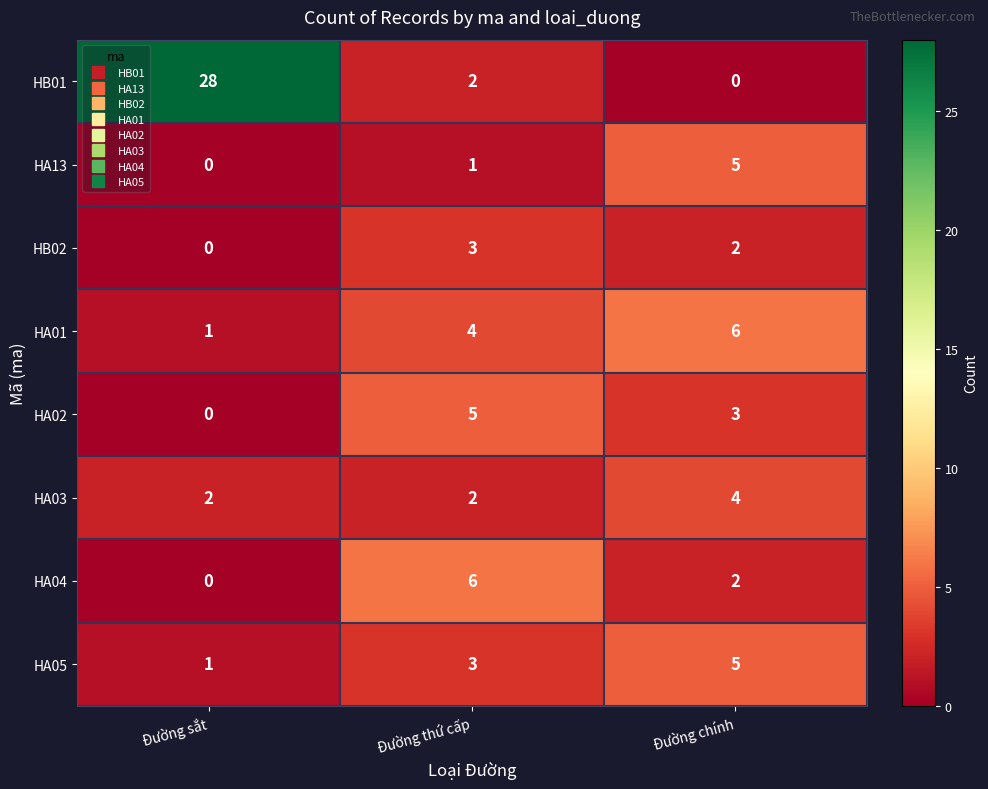

Reading left to right, transcribe all the data shown in this chart.

HB01: 28	2	0
HA13: 0	1	5
HB02: 0	3	2
HA01: 1	4	6
HA02: 0	5	3
HA03: 2	2	4
HA04: 0	6	2
HA05: 1	3	5